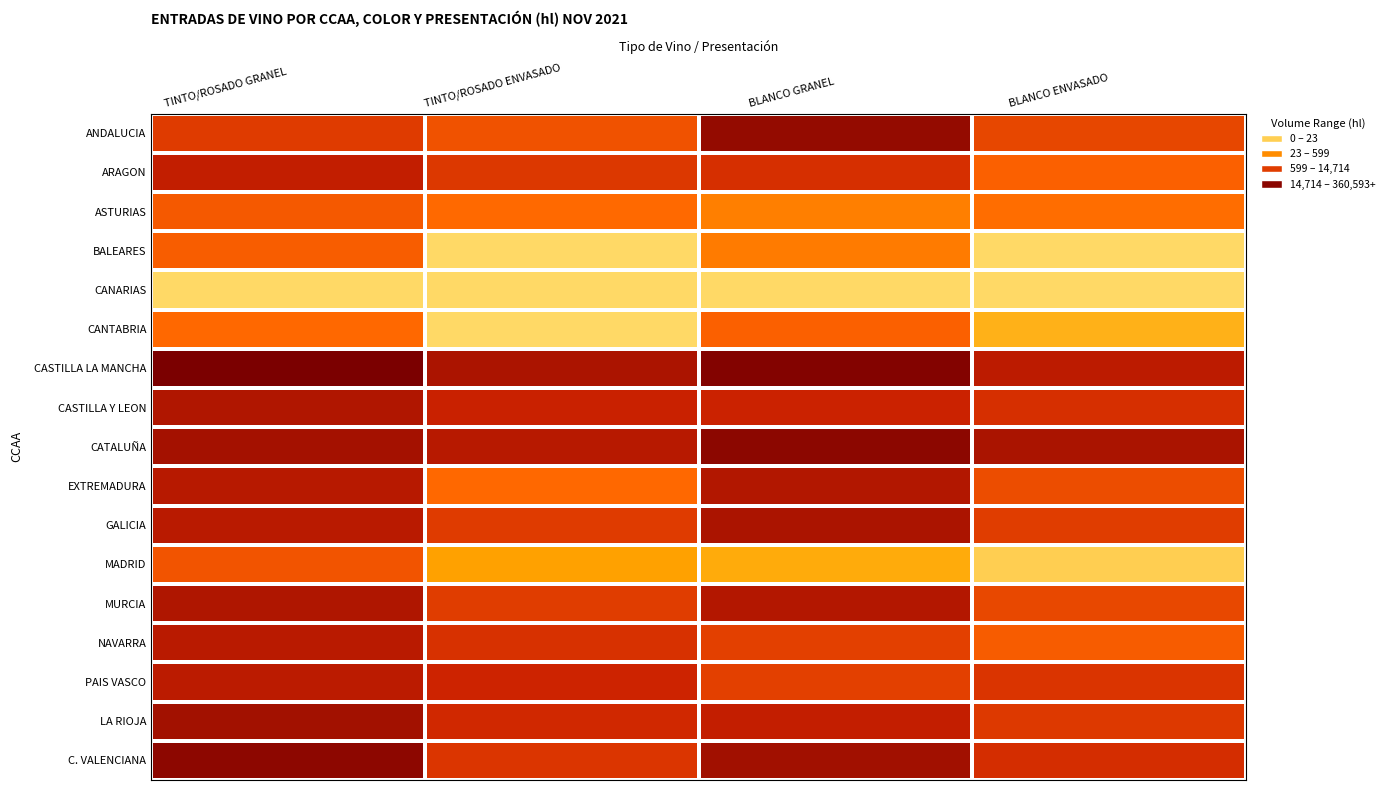

Rank the series by their maximum value, from lowest to highest.

CANARIAS, CANTABRIA, BALEARES, ASTURIAS, MADRID, ARAGON, PAIS VASCO, NAVARRA, EXTREMADURA, CASTILLA Y LEON, MURCIA, GALICIA, LA RIOJA, ANDALUCIA, C. VALENCIANA, CATALUÑA, CASTILLA LA MANCHA